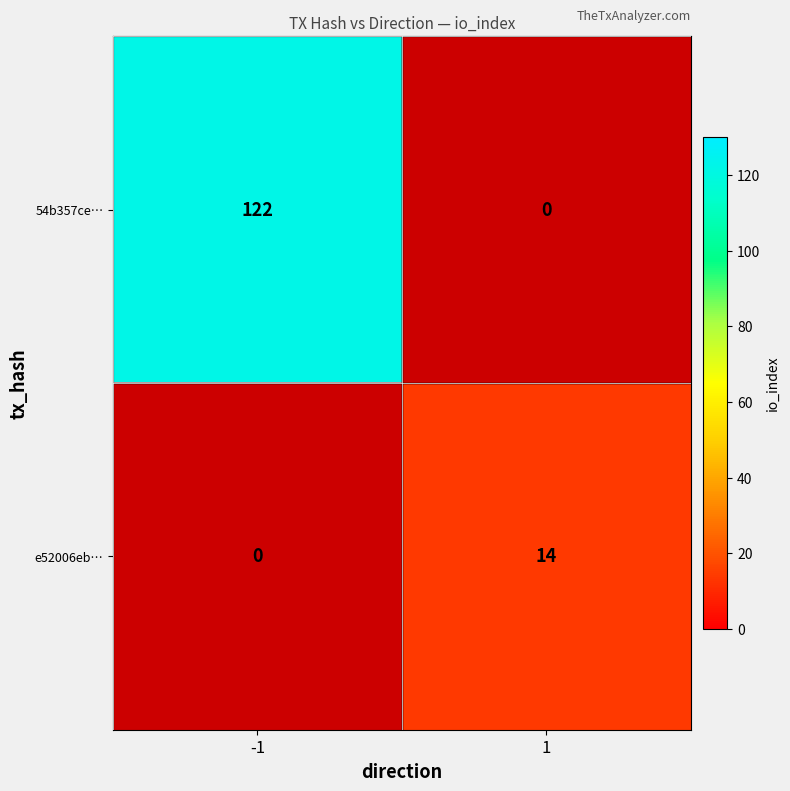

Count the number of data series in this chart.

2